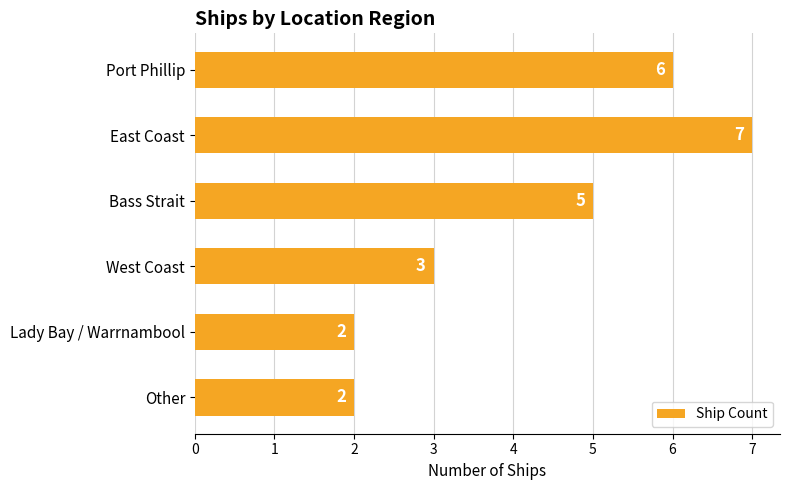

What is the sum of all values?

25